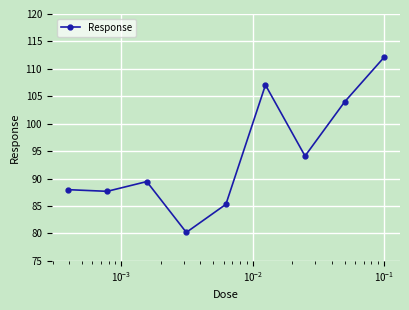

What is the smallest value displayed?

80.2